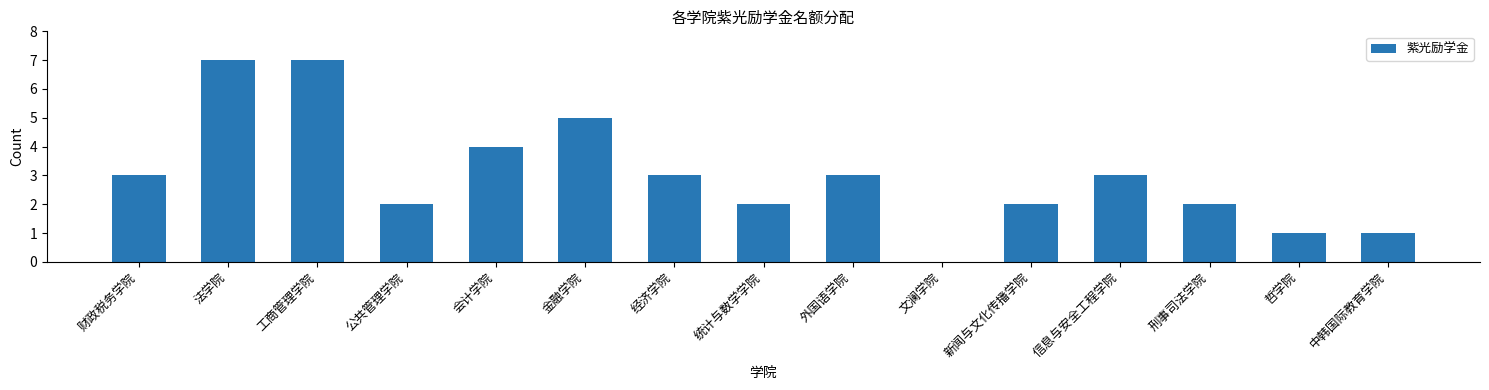

What value does the data have at 金融学院?

5